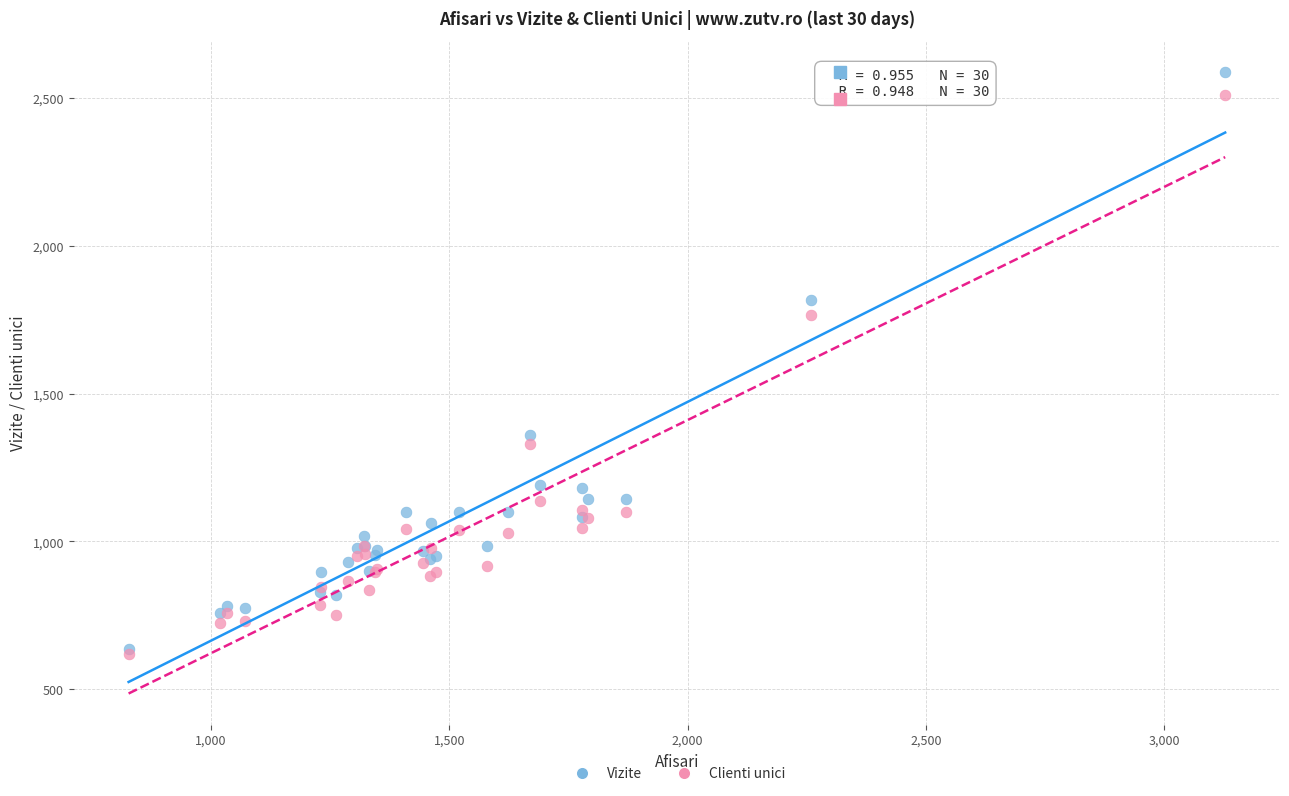

Which series has the widest spread of Y values?

Vizite